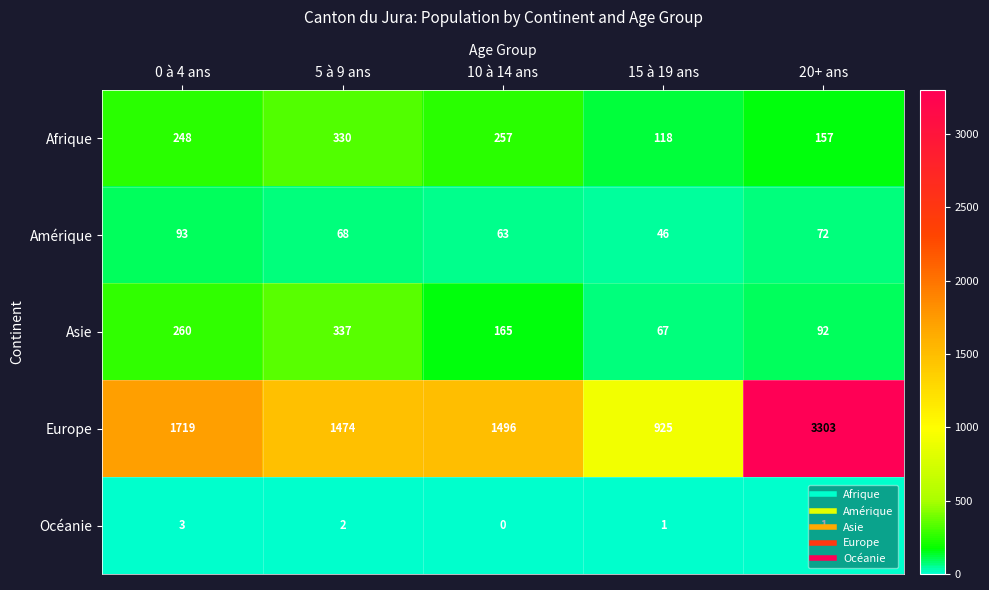

Which series has the largest total across all categories?

Europe